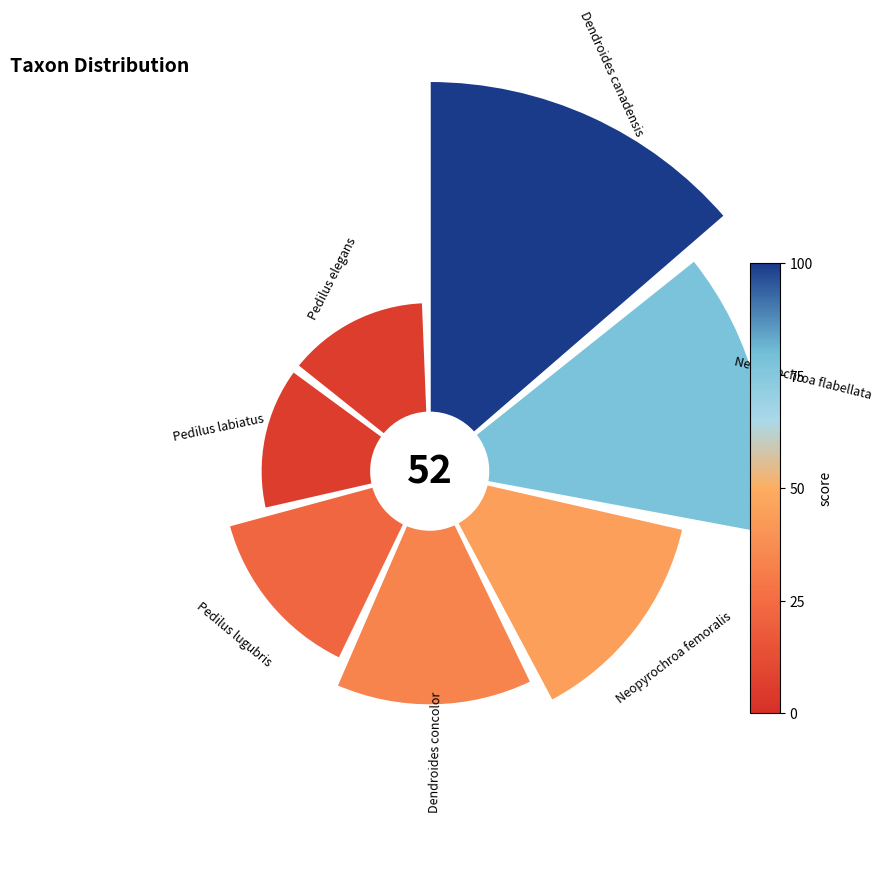

To the nearest percent, what is the average slice percentage?

14%